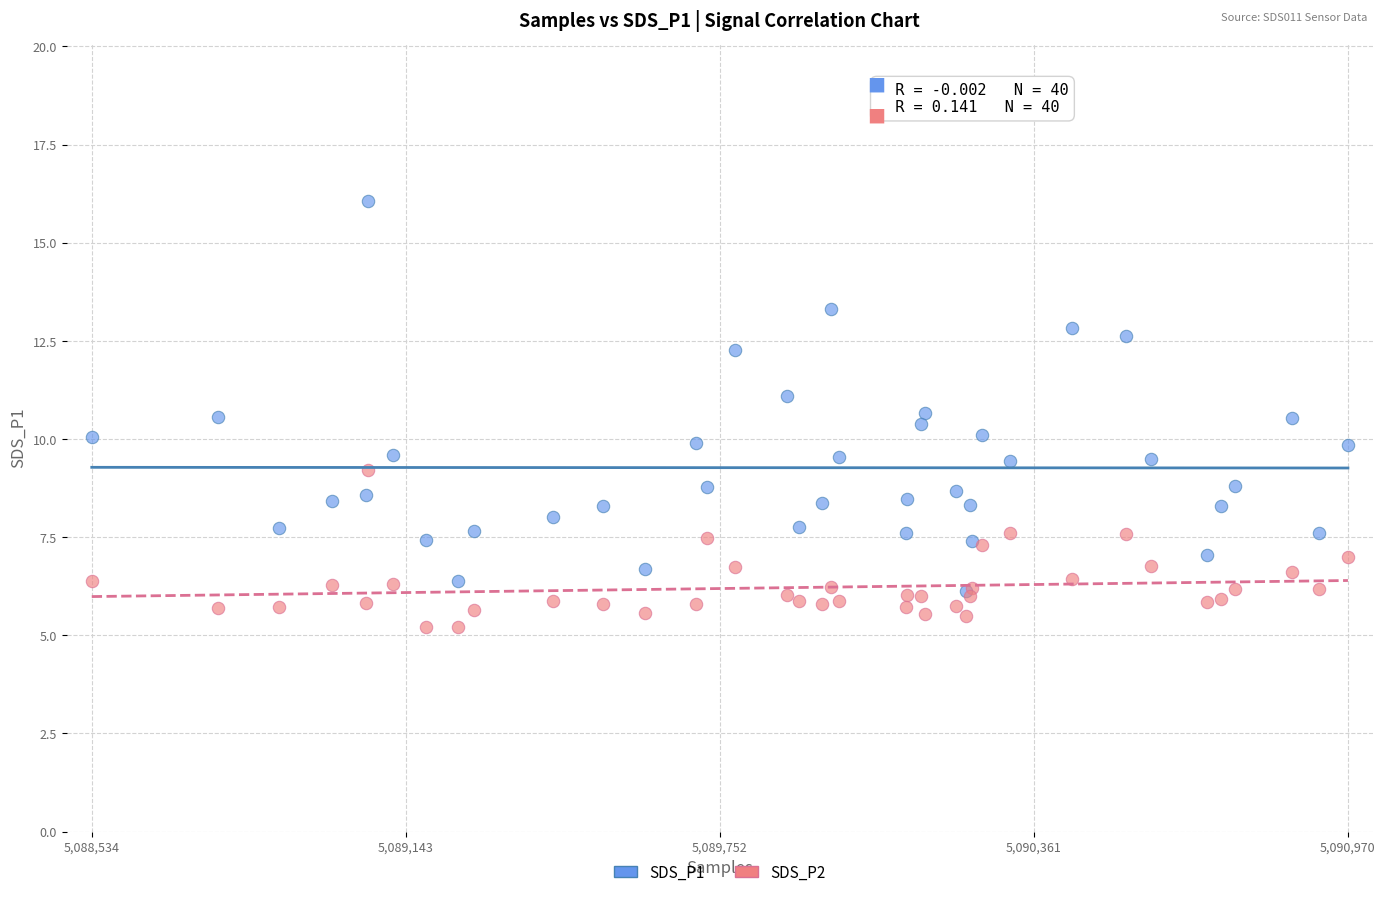

What are all the series names shown in the legend?

SDS_P1, SDS_P2